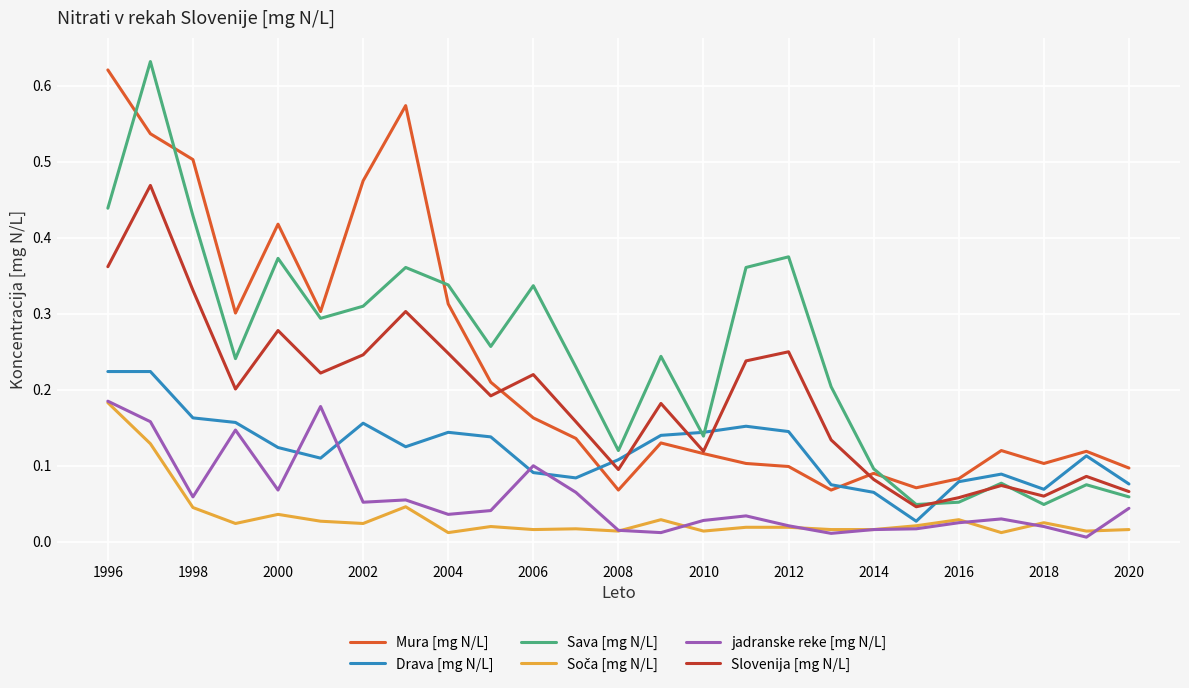

True or false: jadranske reke [mg N/L] and Sava [mg N/L] intersect in this chart.

False